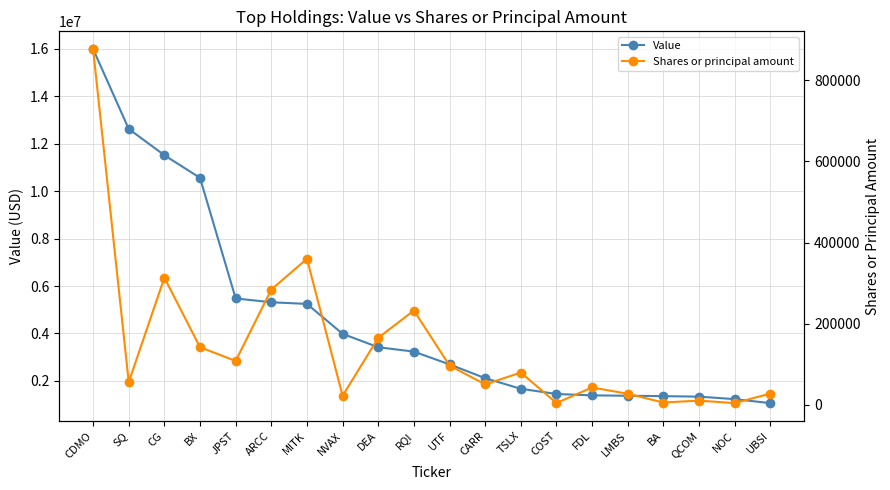

What is the label of the 6th point from the left?

ARCC